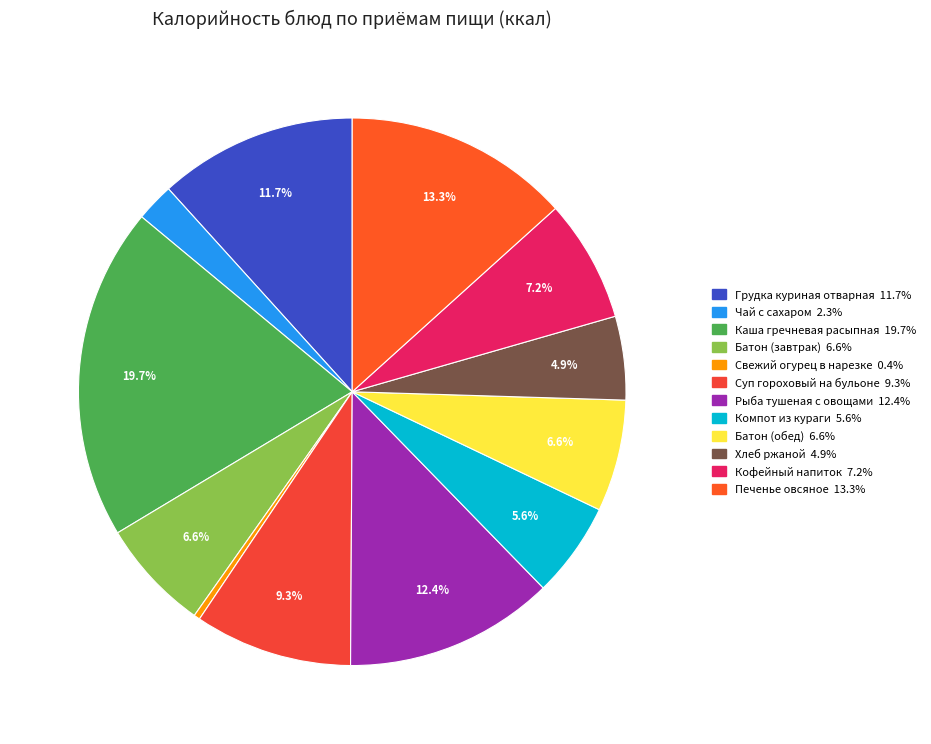

Between Чай с сахаром and Батон (завтрак), which is larger?

Батон (завтрак)